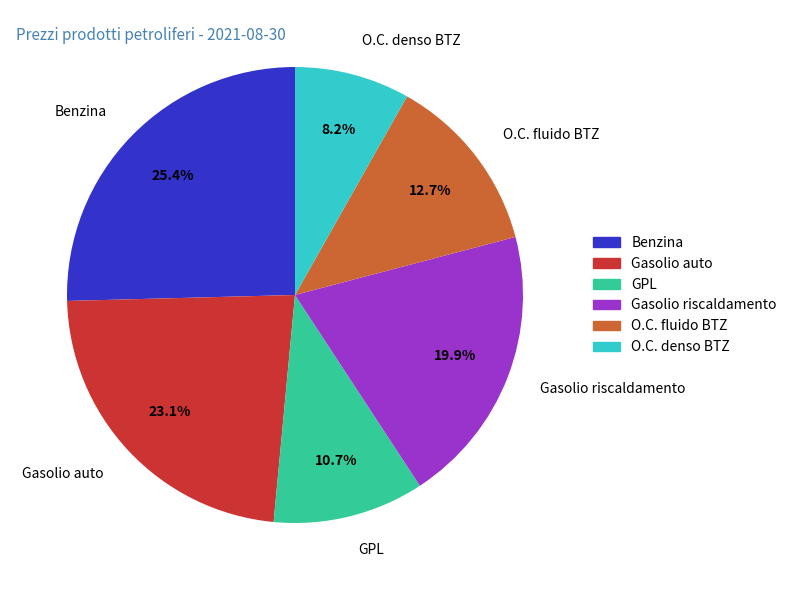

To the nearest percent, what portion does Benzina represent?

25%